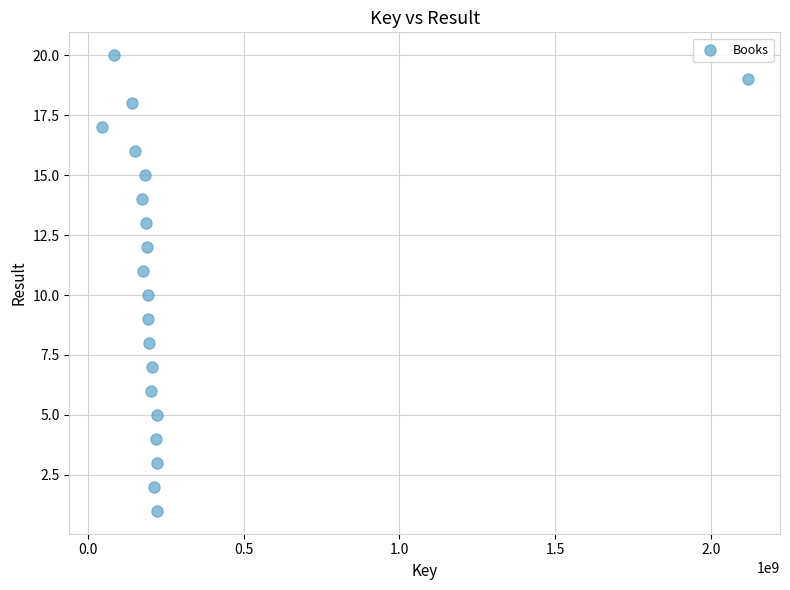

What is the range of X values (max minus min)?

2073197318